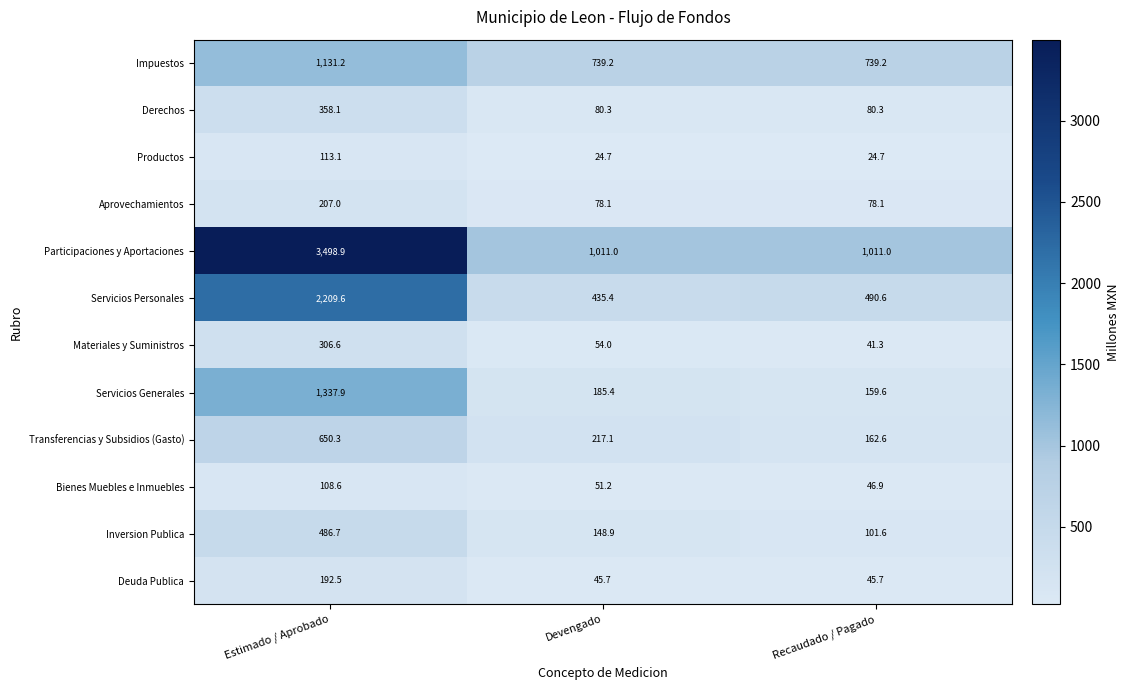

What is the minimum value for Derechos?

80.3